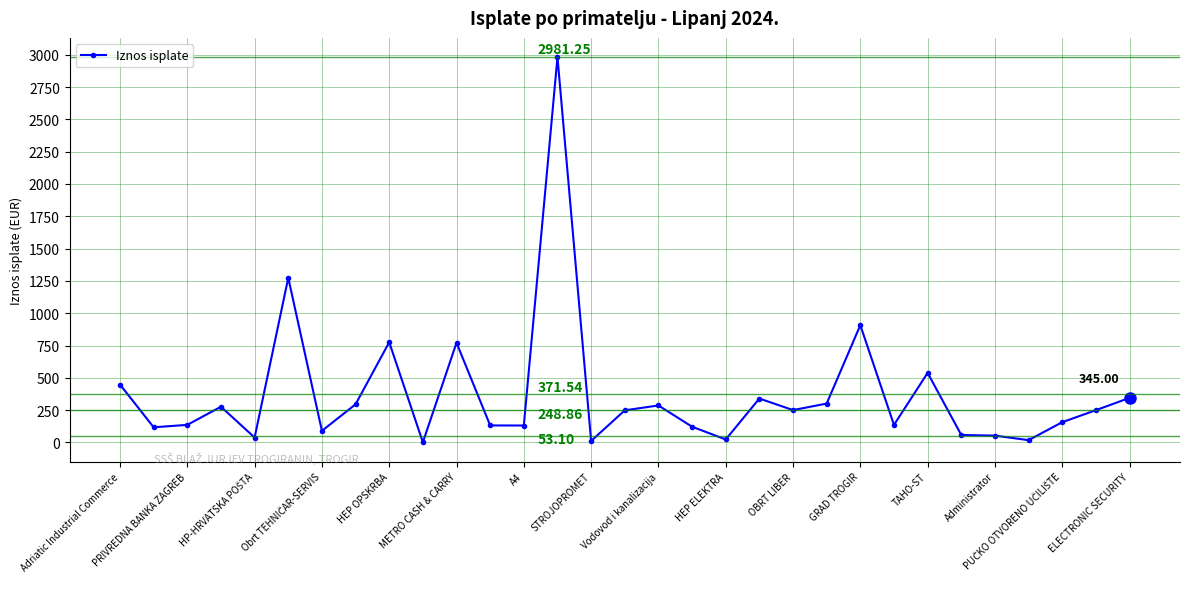

True or false: there are more than 1 points higher than both neighbors.

True